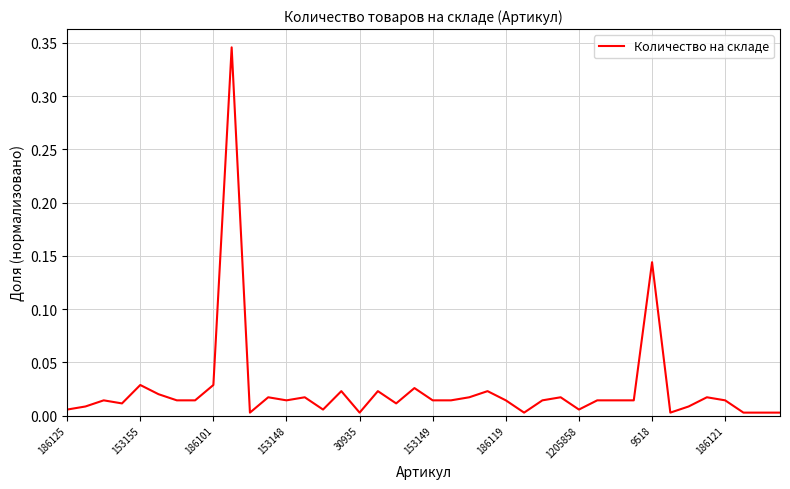

How many lines are shown in the chart?

1